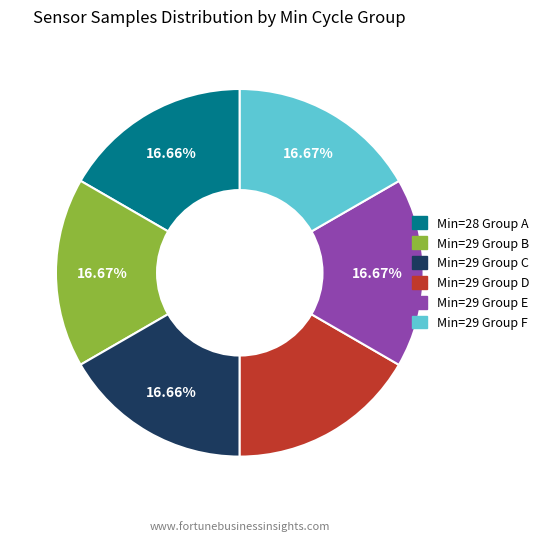

Approximately how many times larger is the value at Min=29 Group F compared to Min=29 Group B?

1.0